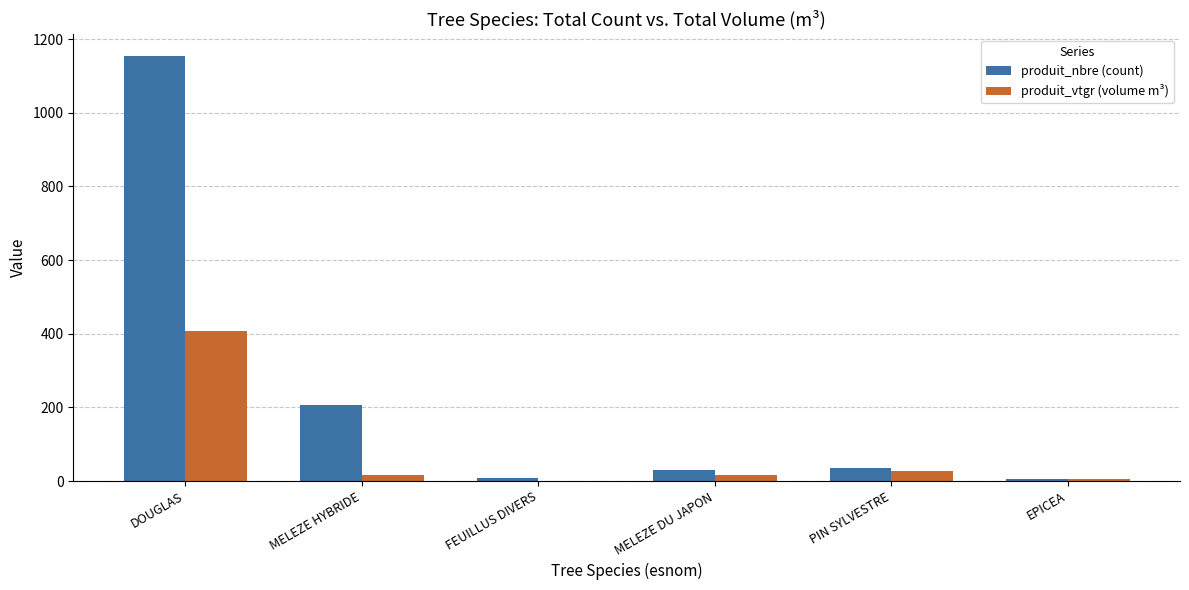

Is it true that produit_nbre (count) equals 270.4 at MELEZE HYBRIDE?

False